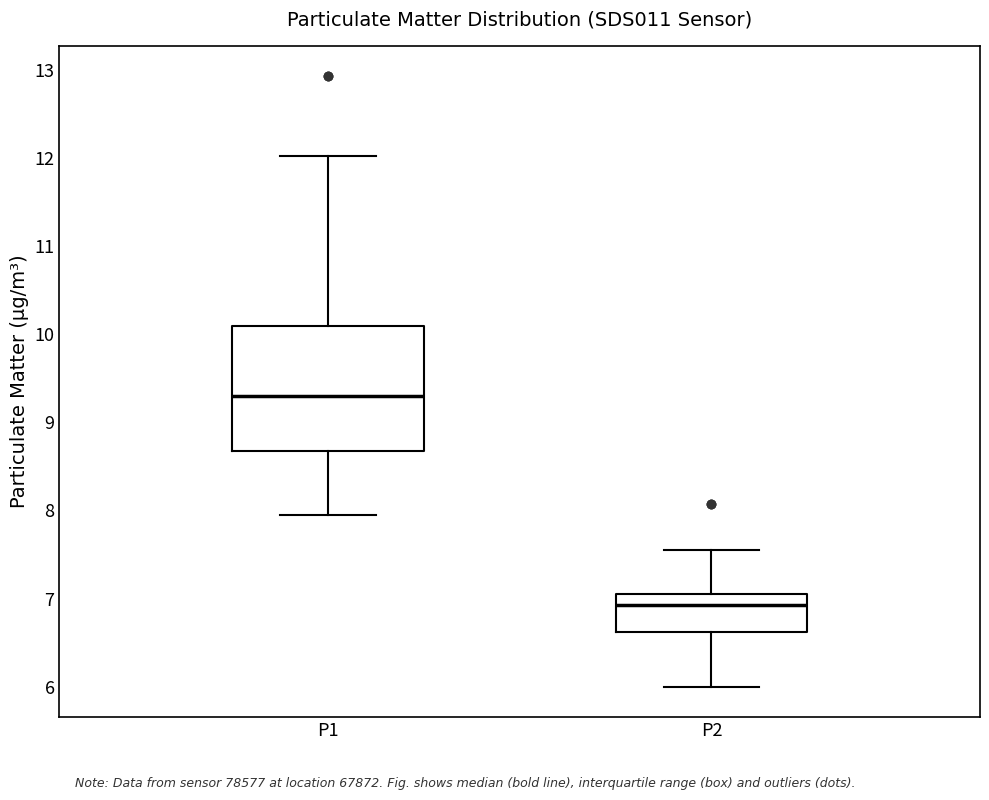

Where does the median line of the box for P1 sit on the y-axis? The values are not printed on the chart, so give them approximately, as read against the axis.

9.3